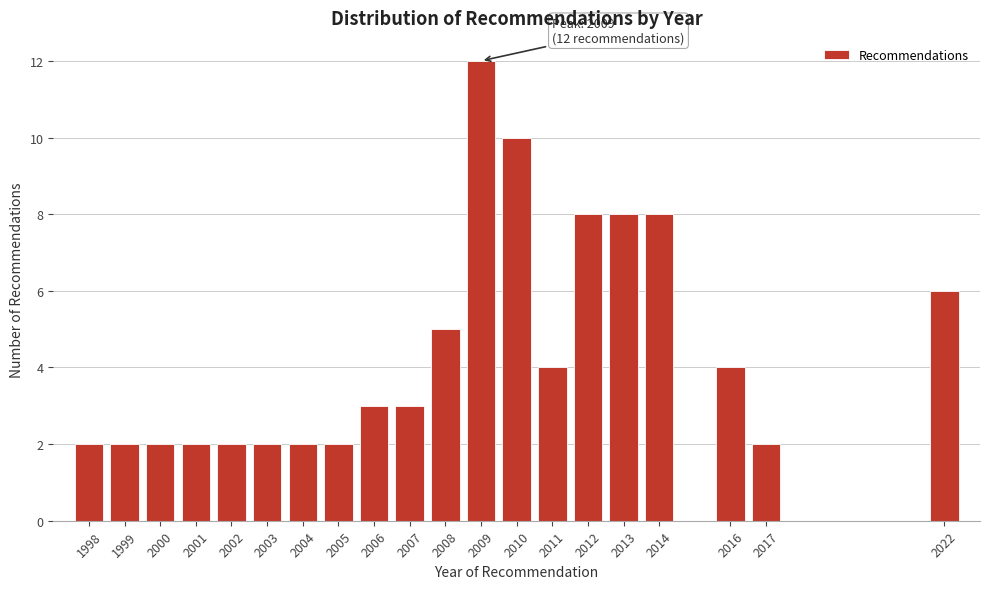

Reading left to right, list all the values displayed in this chart.

2	2	2	2	2	2	2	2	3	3	5	12	10	4	8	8	8	4	2	6